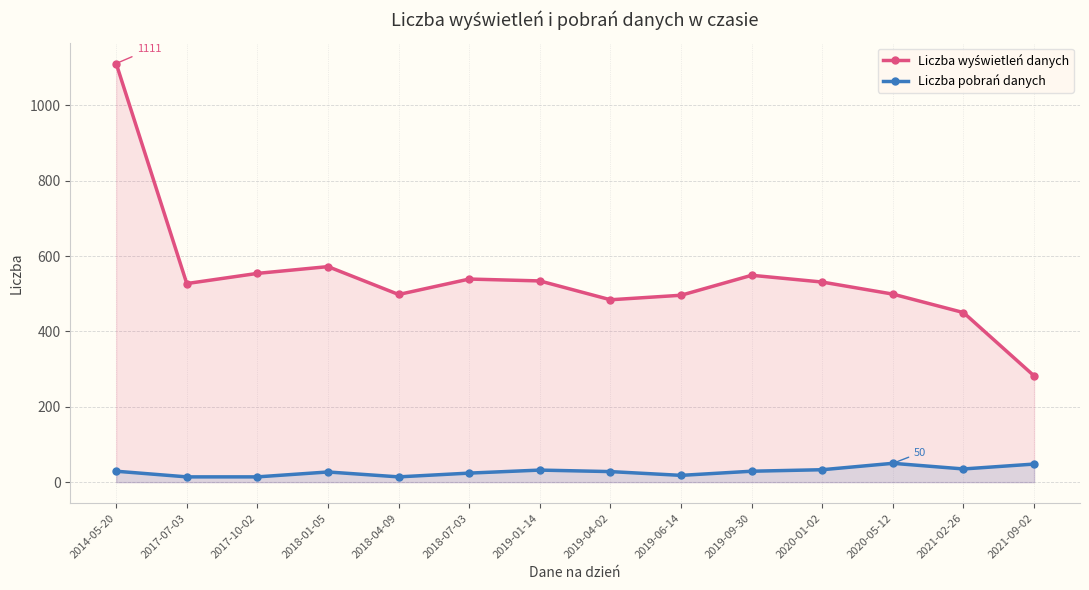

What is the label of the 1st point from the right?

2021-09-02